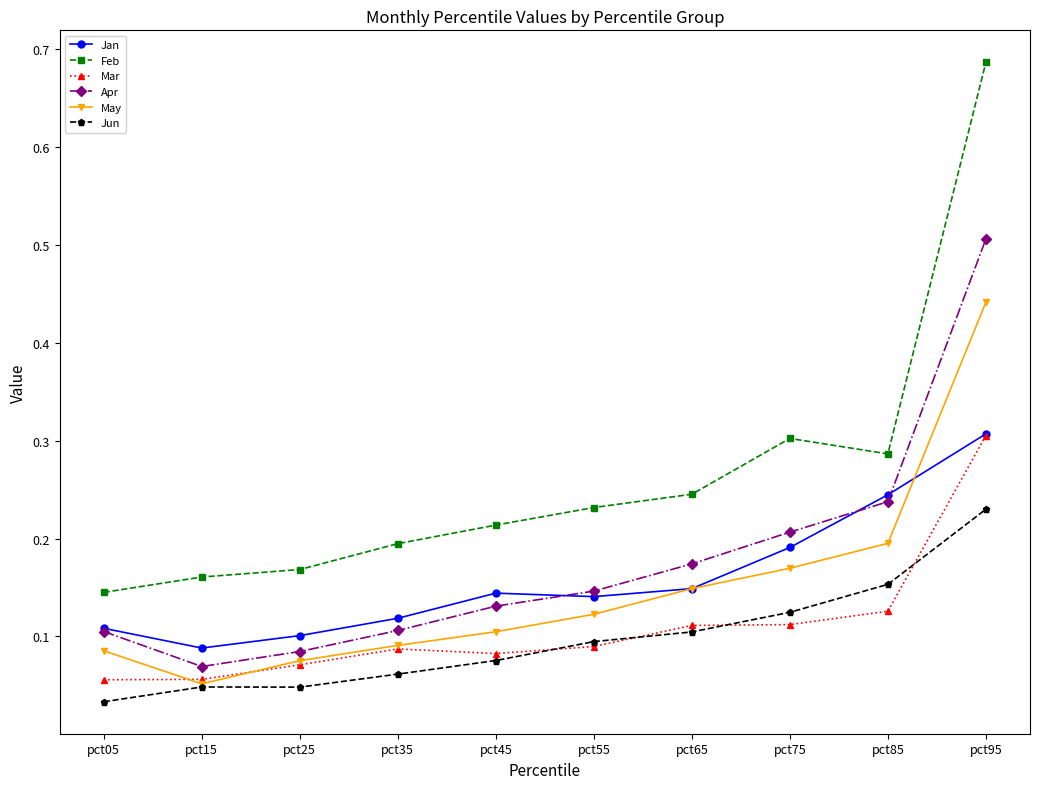

Between pct15 and pct55, which series saw the biggest shift?

Apr